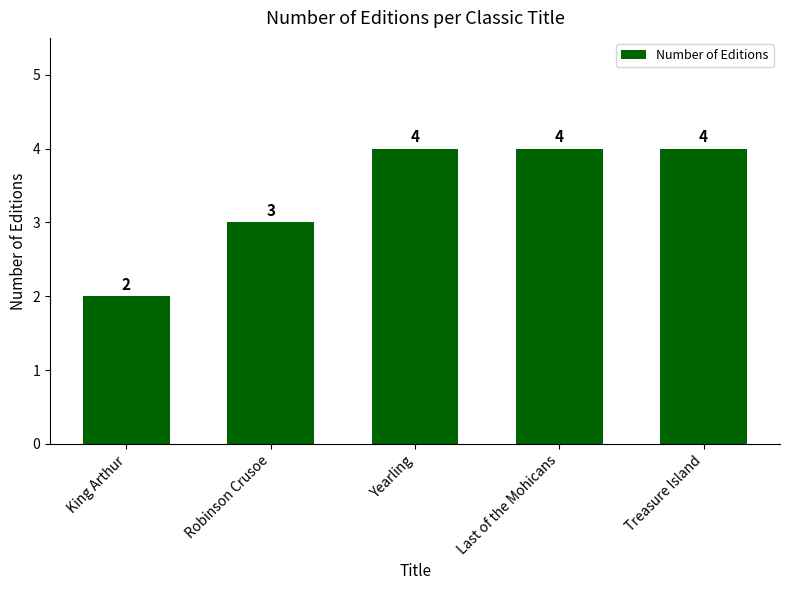

Where is the data nearest to the value 3?

Robinson Crusoe